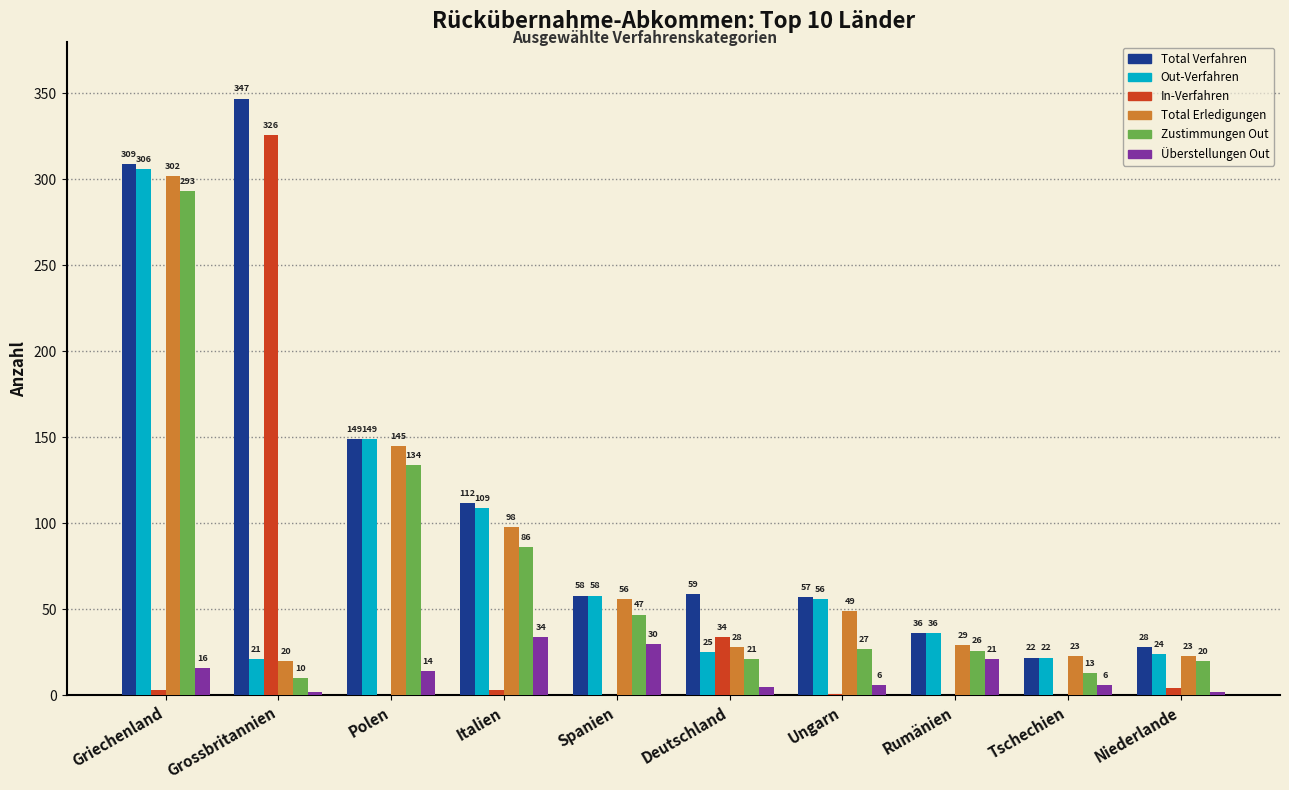

Is it true that Total Verfahren equals 235 at Polen?

False